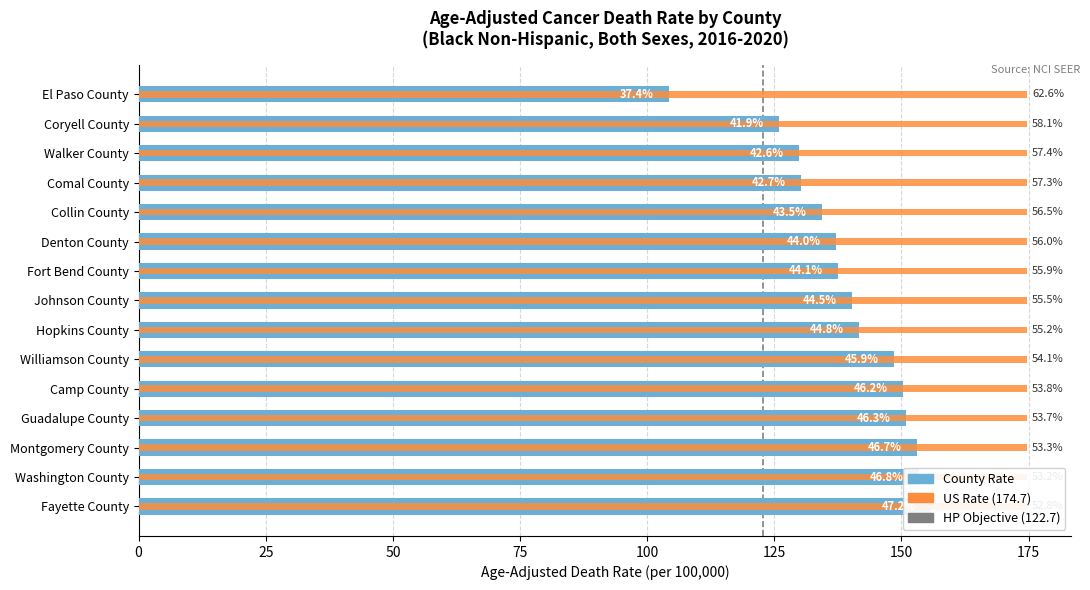

What is the greatest value displayed?

155.9